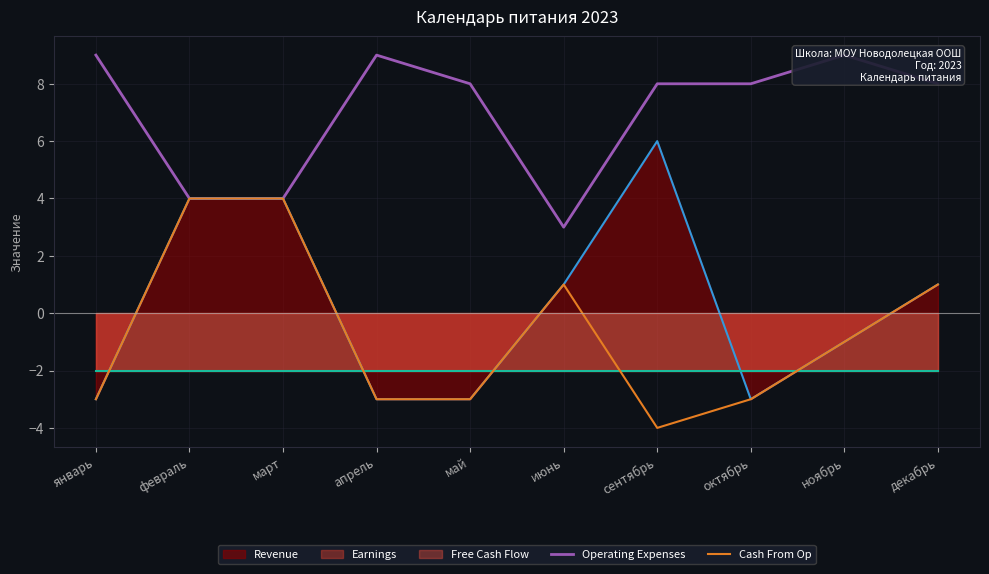

List the labels in order of Cash From Op value, smallest first.

сентябрь, январь, апрель, май, октябрь, ноябрь, июнь, декабрь, февраль, март